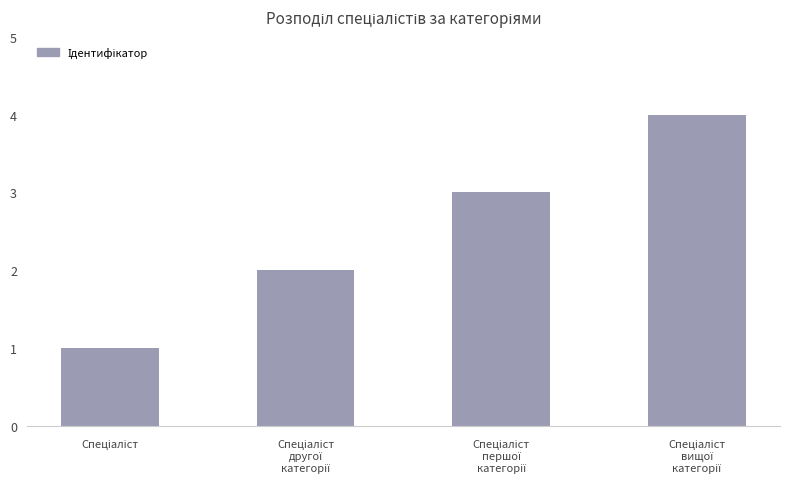

What is the greatest value displayed?

4